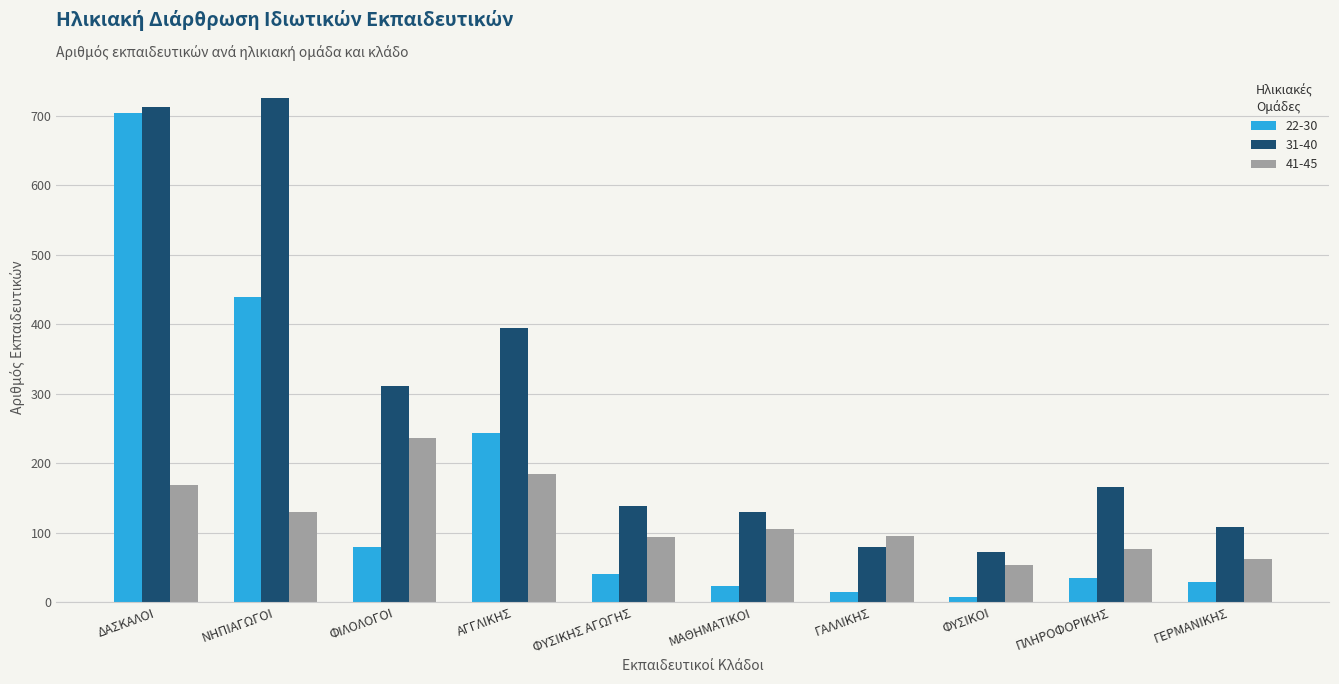

What position from the right is ΦΙΛΟΛΟΓΟΙ?

8